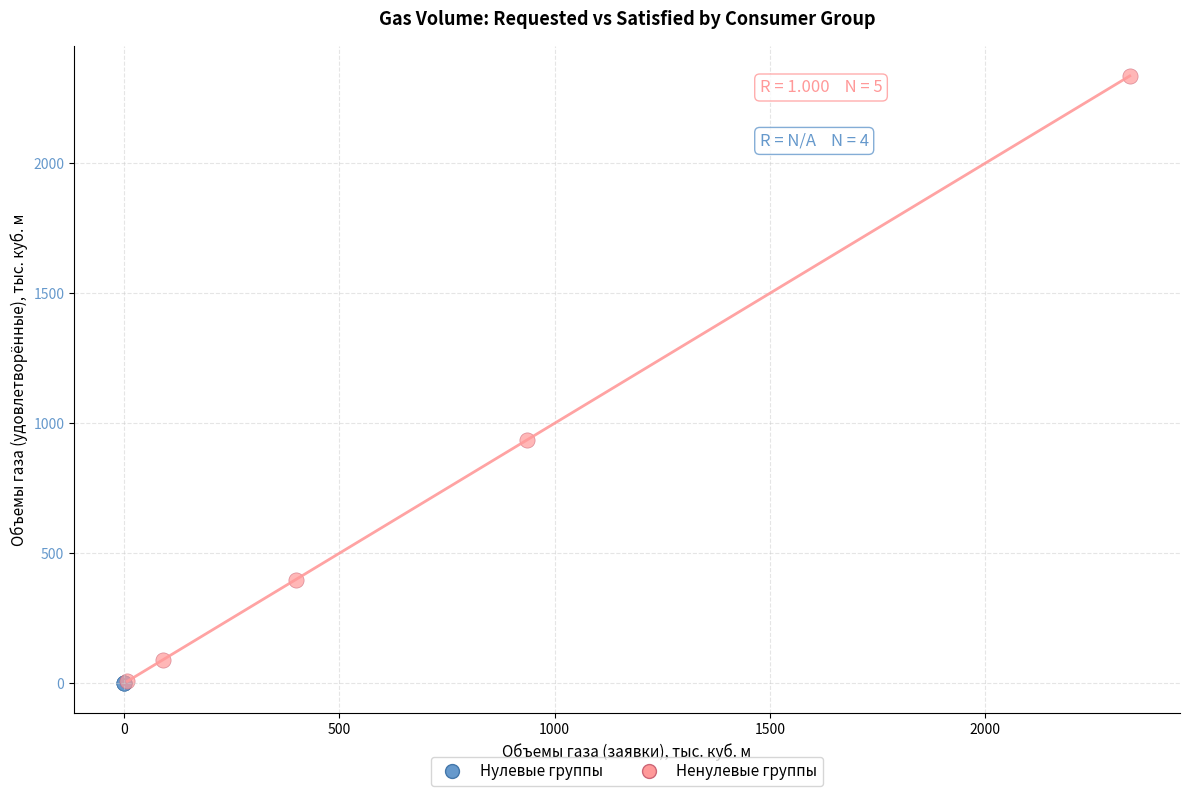

Which series reaches the maximum Y coordinate?

Ненулевые группы